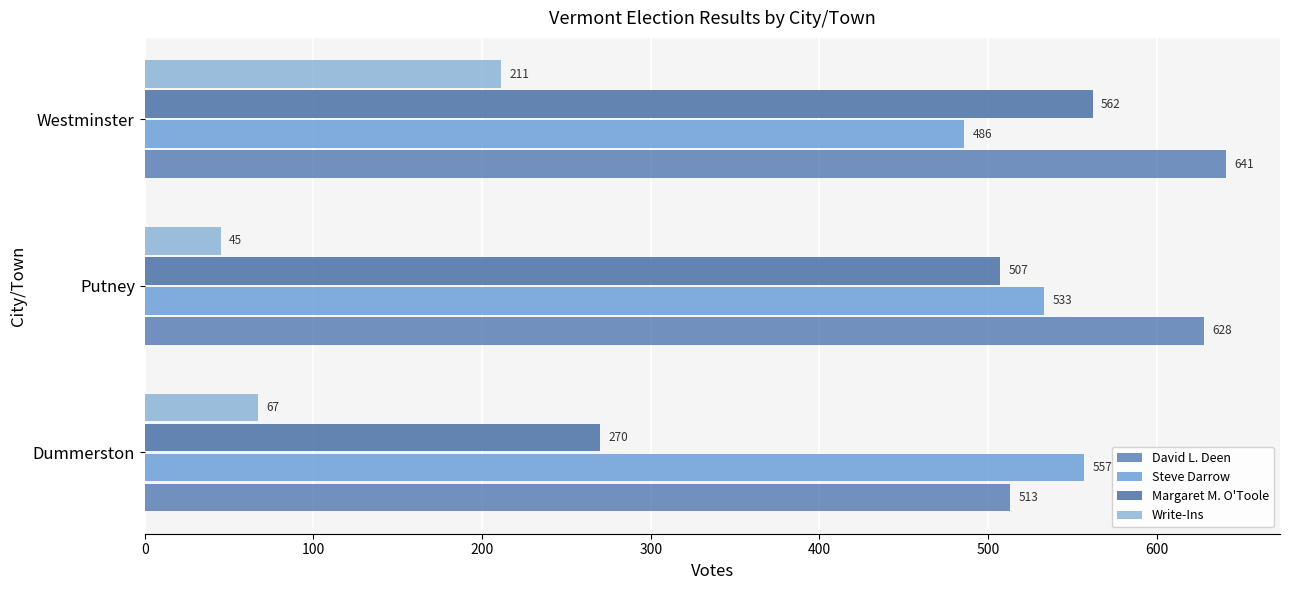

How many distinct data groups are displayed?

4